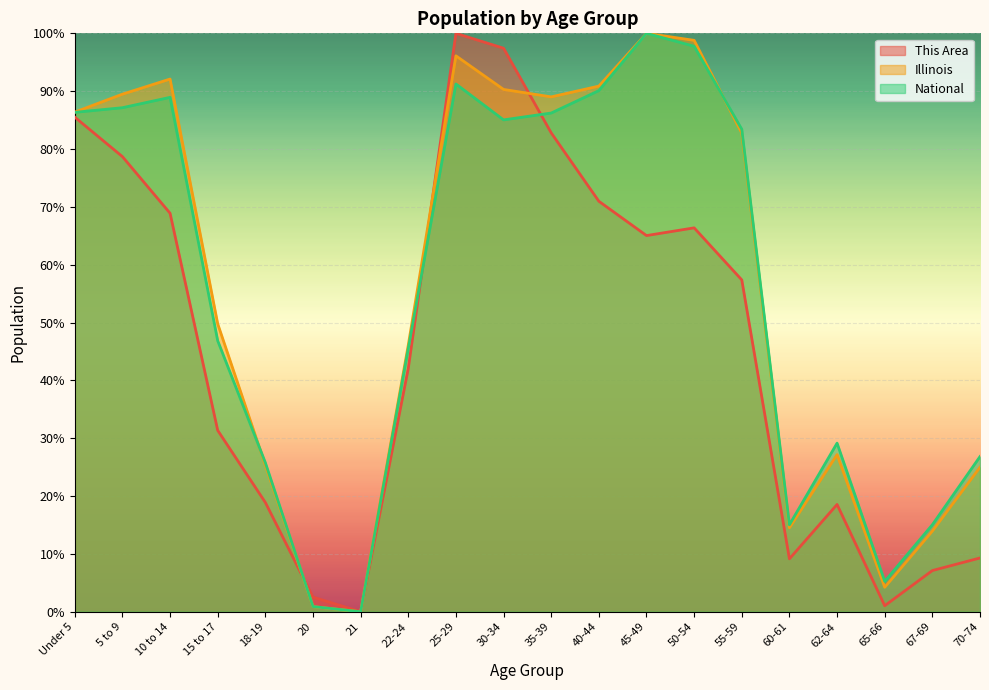

Is it true that This Area equals 32.8 at Under 5?

False